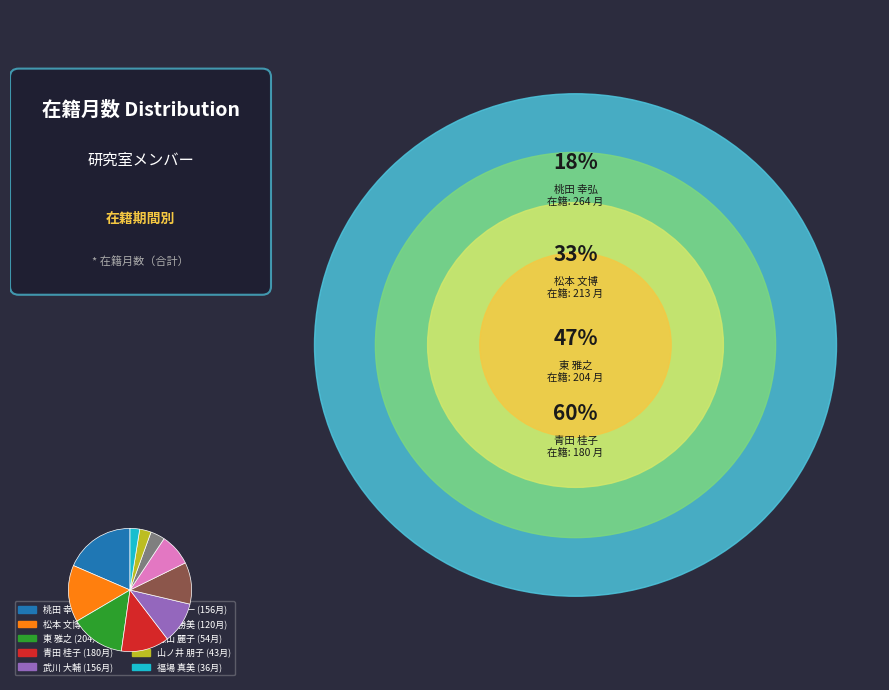

Does any single category account for the majority?

No